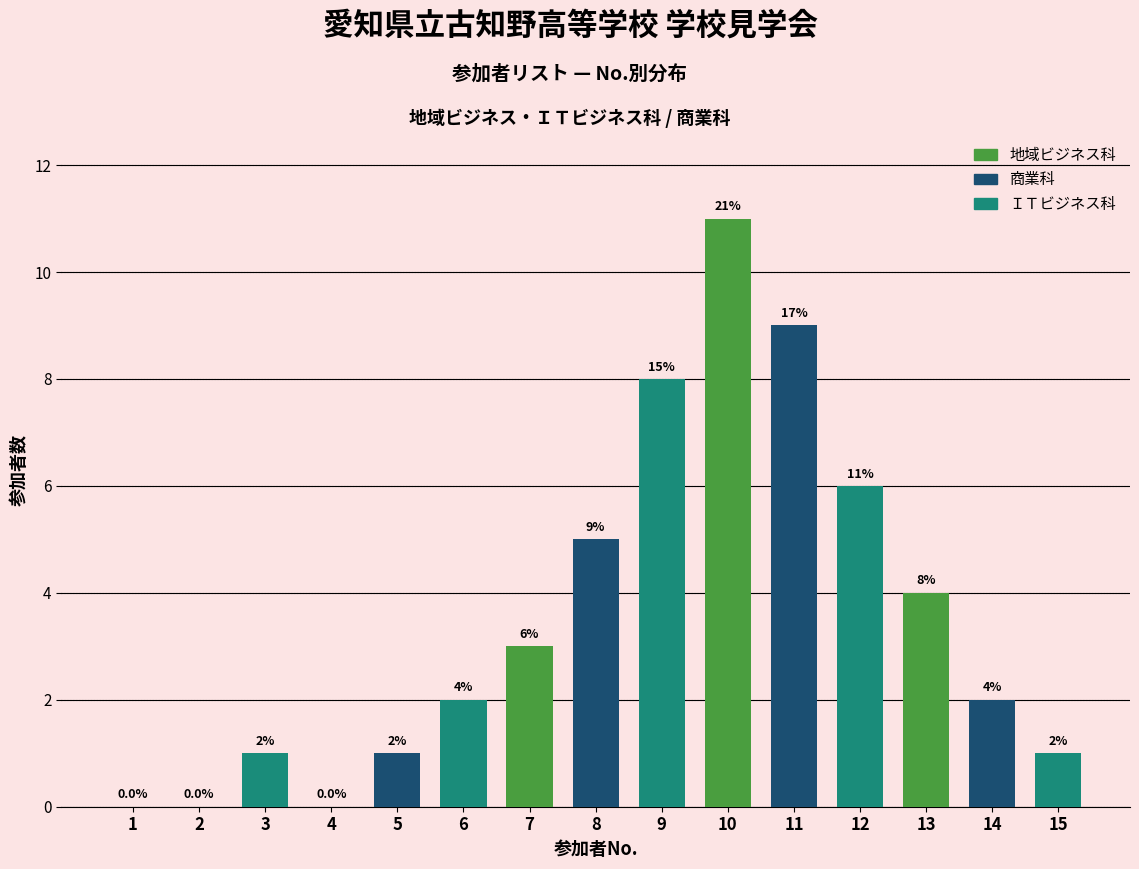

Reading right to left, extract all data points from this chart.

15=1	14=2	13=4	12=6	11=9	10=11	9=8	8=5	7=3	6=2	5=1	4=0	3=1	2=0	1=0